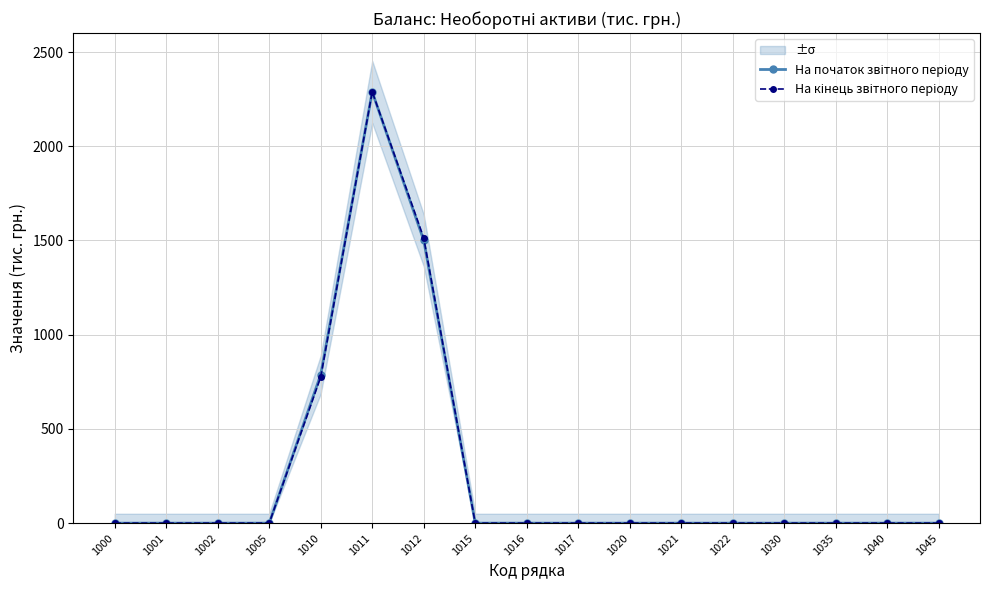

True or false: На початок звітного періоду has a value of 0.0 at 1020.

True